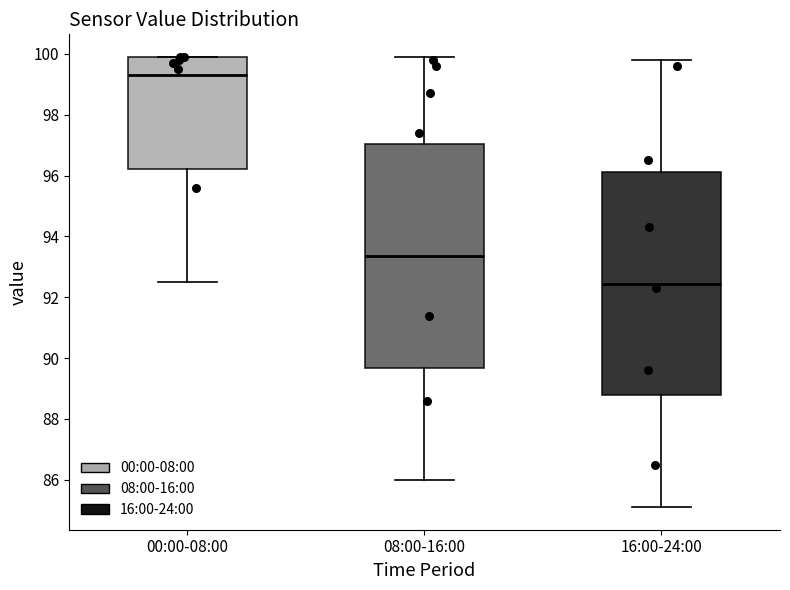

Reading left to right, transcribe this box plot: for each box, give where its median line is, the range the box spans, and where its two whiskers end, as read against the y-axis. The values are not printed on the chart, so give them approximately, as read against the axis.

00:00-08:00: median 99.4, box 96.2 to 100.0, whiskers 92.6 to 100.0
08:00-16:00: median 93.4, box 89.6 to 97.0, whiskers 86.0 to 100.0
16:00-24:00: median 92.4, box 88.8 to 96.2, whiskers 85.2 to 99.8